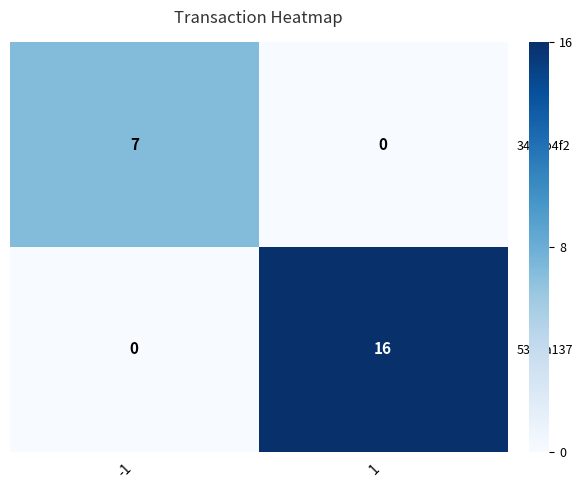

What is the difference between the maximum and minimum values in the 3400b4f2 series?

7